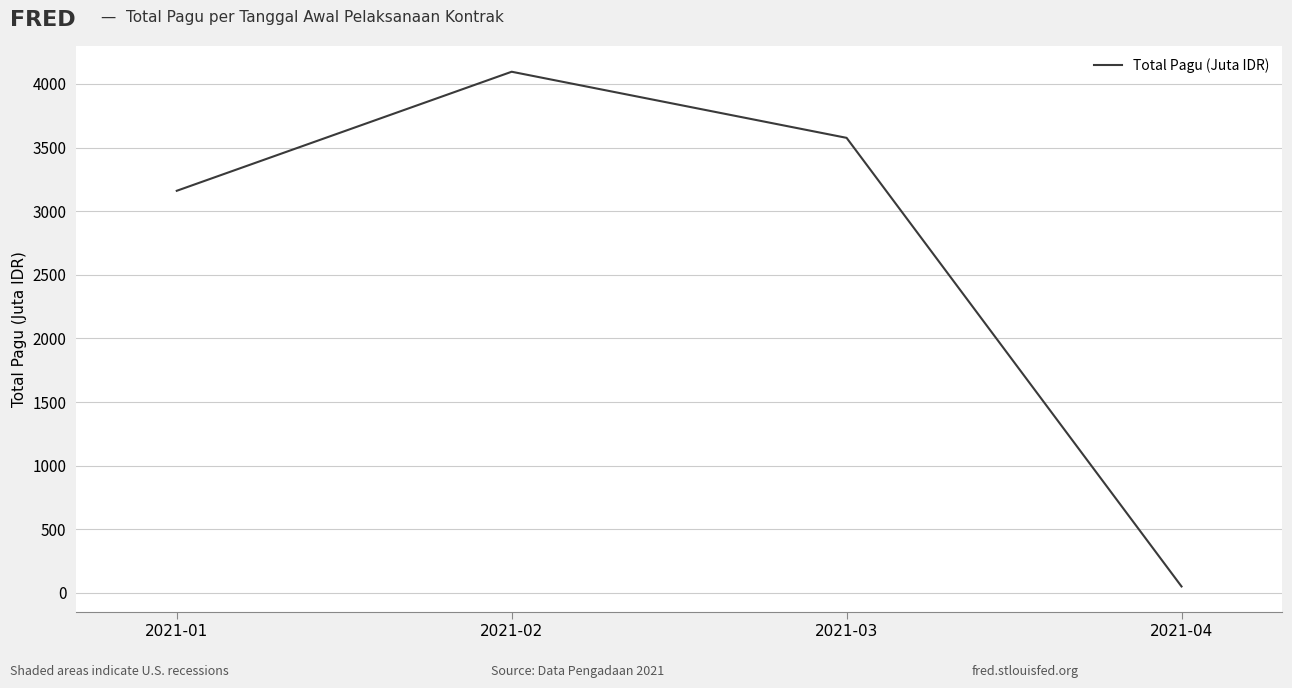

How many values are below 3576?

2